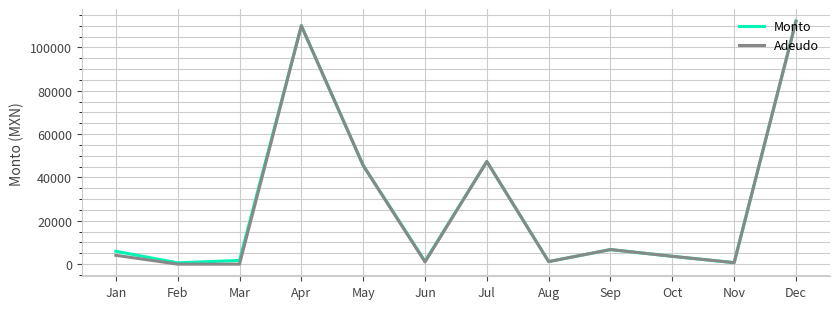

Between Feb and Apr, which series saw the biggest shift?

Adeudo